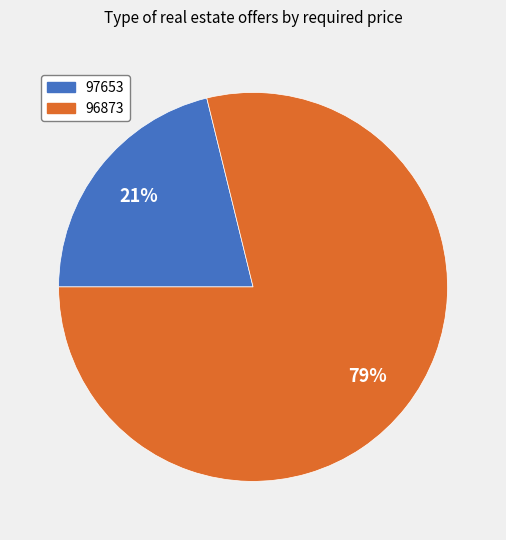

Is it true that 97653 is 13% of the pie?

False